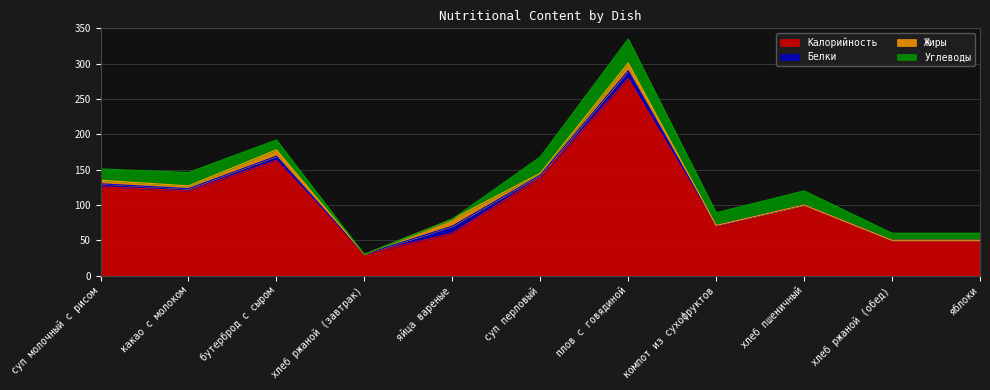

Where is Жиры nearest to the value 5?

суп молочный с рисом